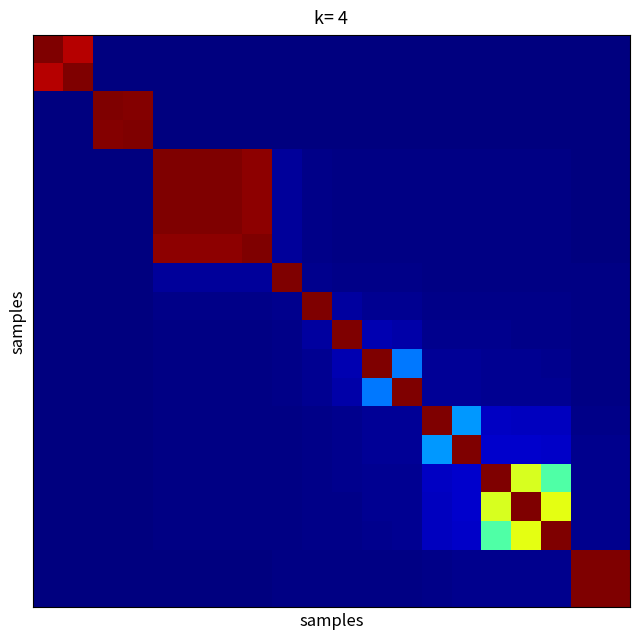

What is the greatest value displayed?

1.0